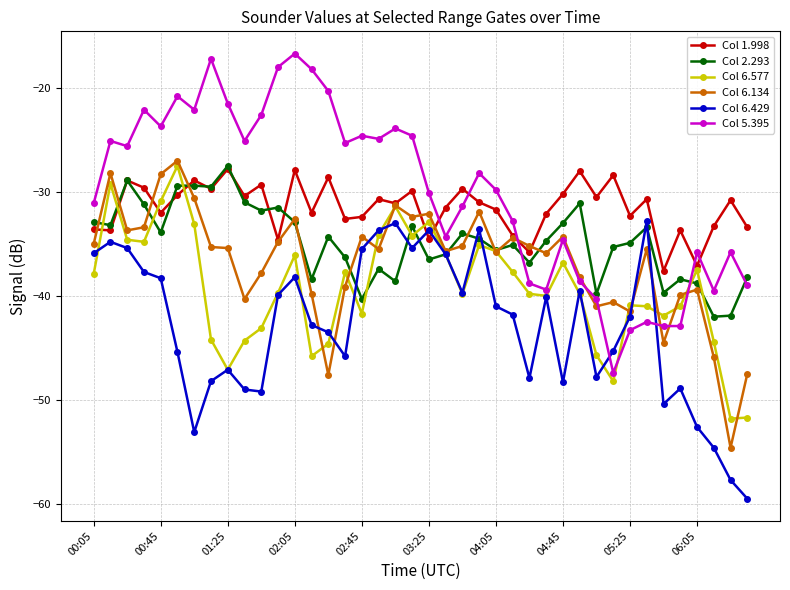

What is the smallest value displayed?

-59.5